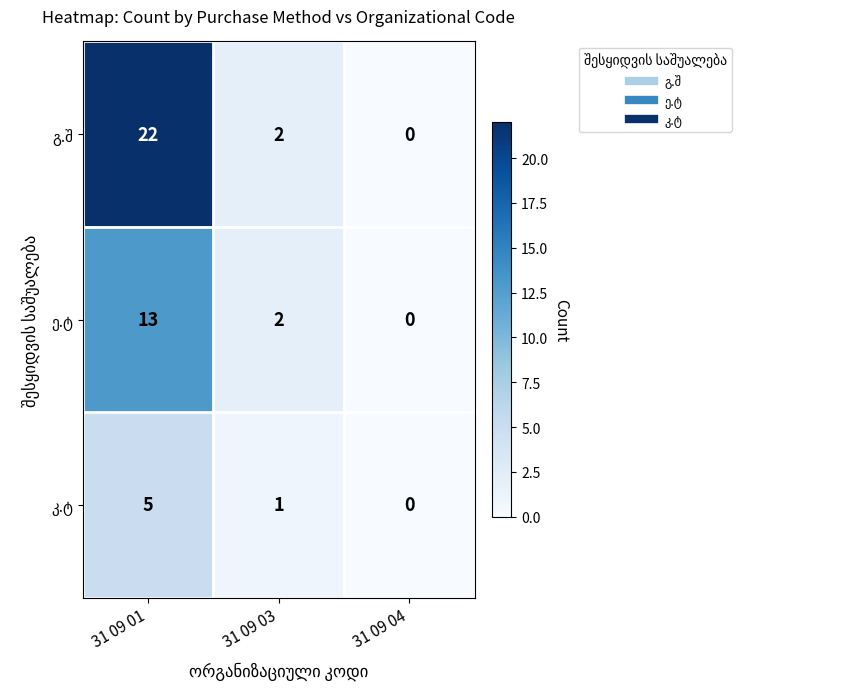

What is the total value across all series at 31 09 03?

5